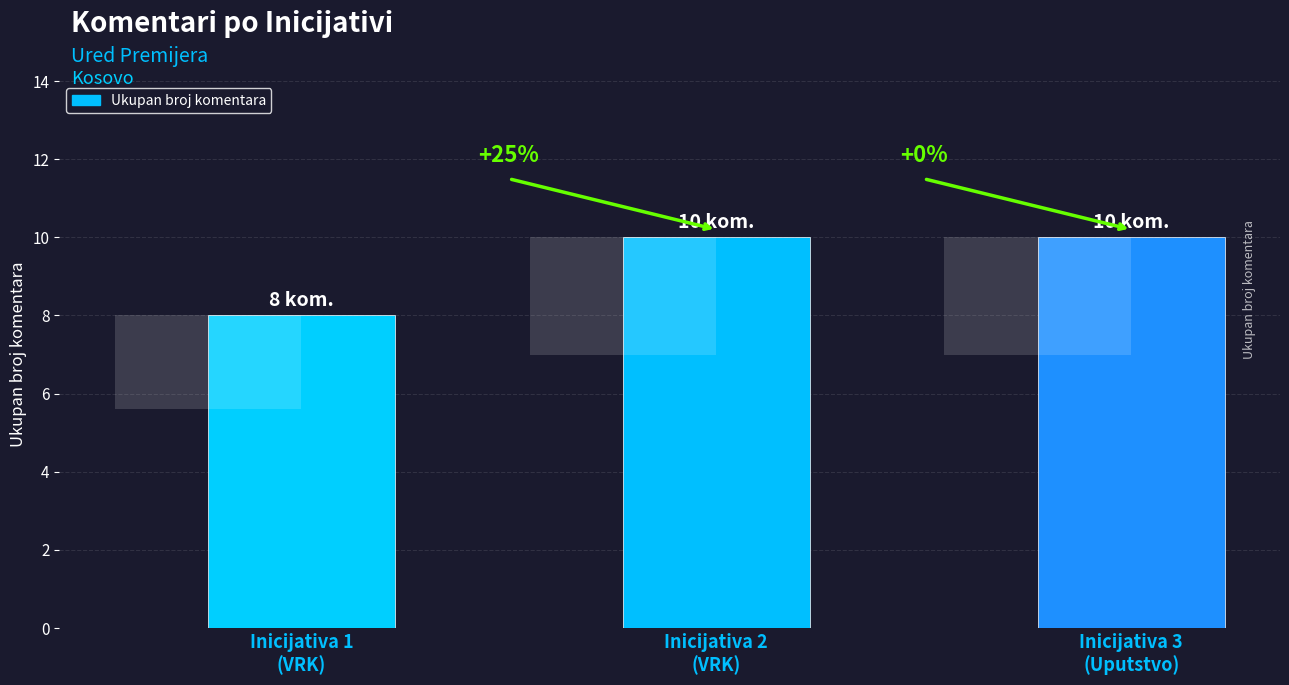

Count the number of categories in the chart.

3